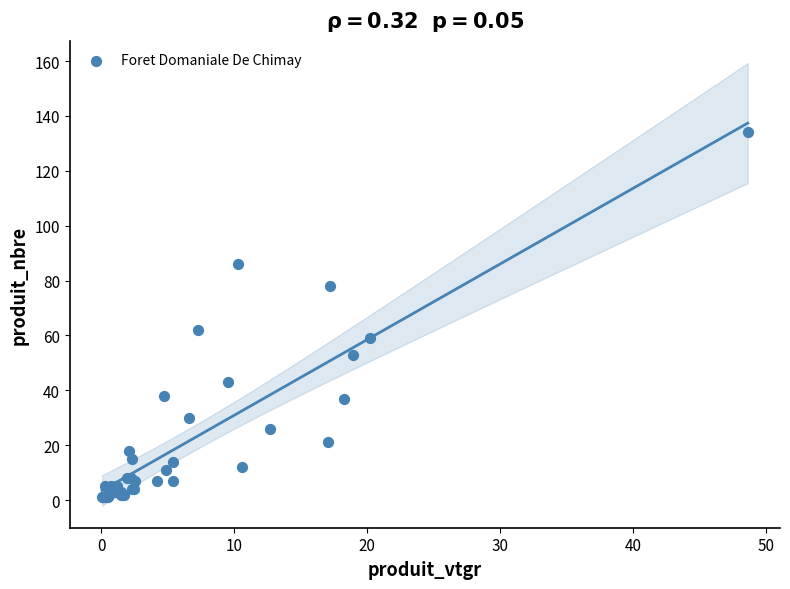

What Y value in the scatter plot is closest to 67?

62